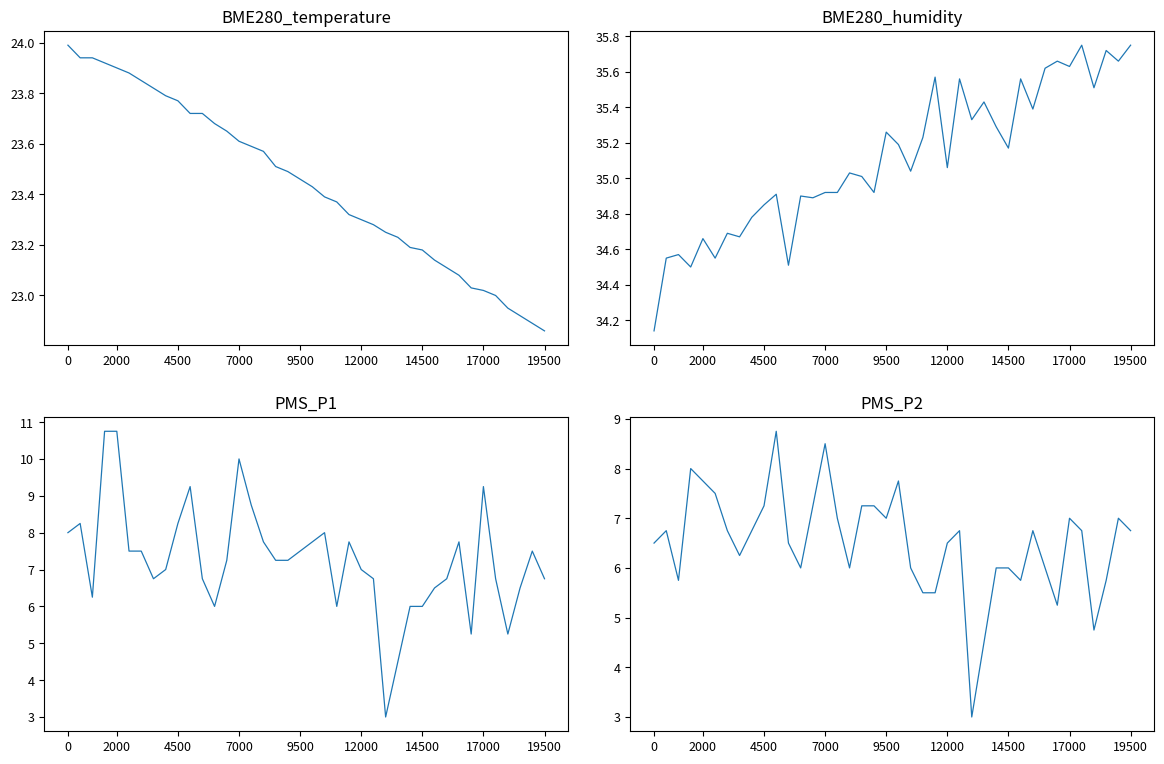

True or false: PMS_P1 and BME280_humidity intersect in this chart.

False